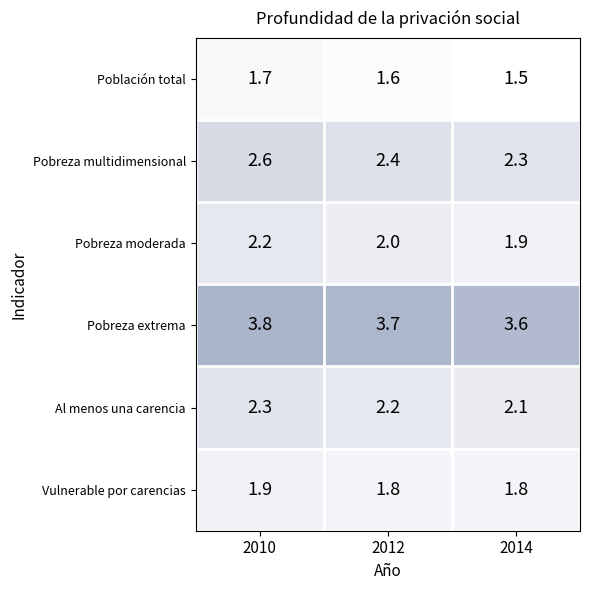

What is the sum of all Población total values?

4.8